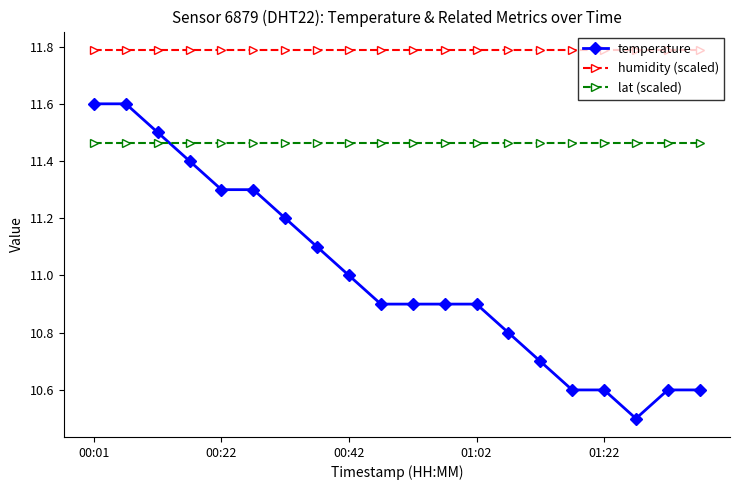

Does the chart have visible grid lines?

No